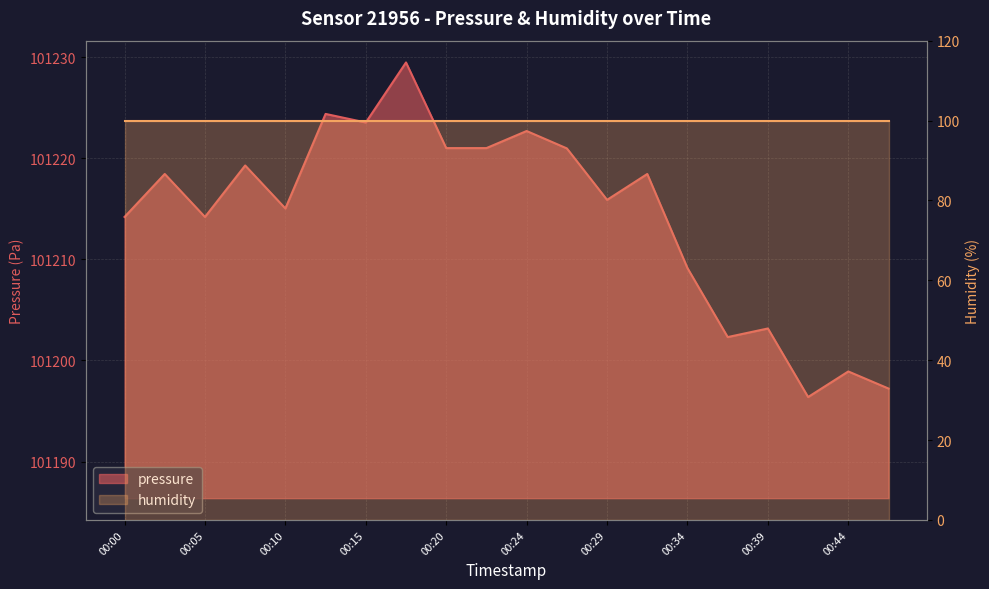

Rank the categories by value from lowest to highest.

00:42, 00:47, 00:44, 00:37, 00:39, 00:34, 00:00, 00:05, 00:10, 00:29, 00:02, 00:32, 00:07, 00:27, 00:20, 00:22, 00:24, 00:15, 00:12, 00:17